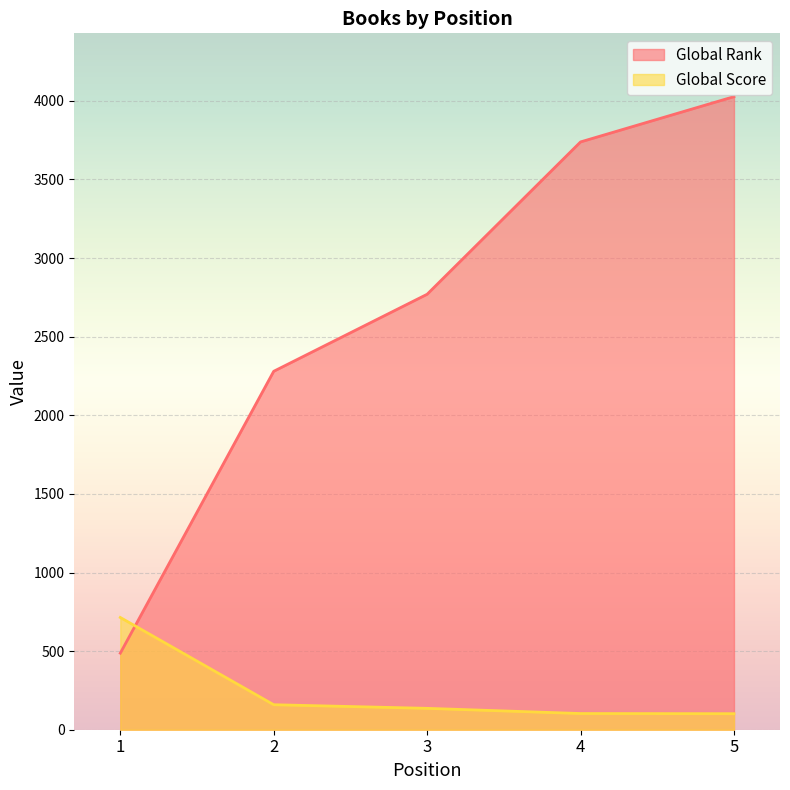

How many lines are shown in the chart?

2